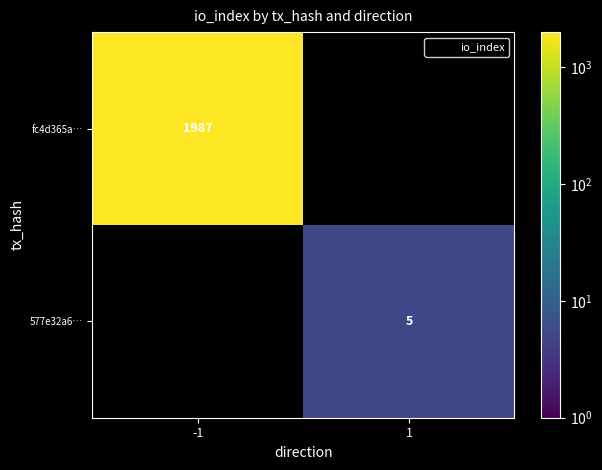

At which category does the chart reach its minimum across all series?

1